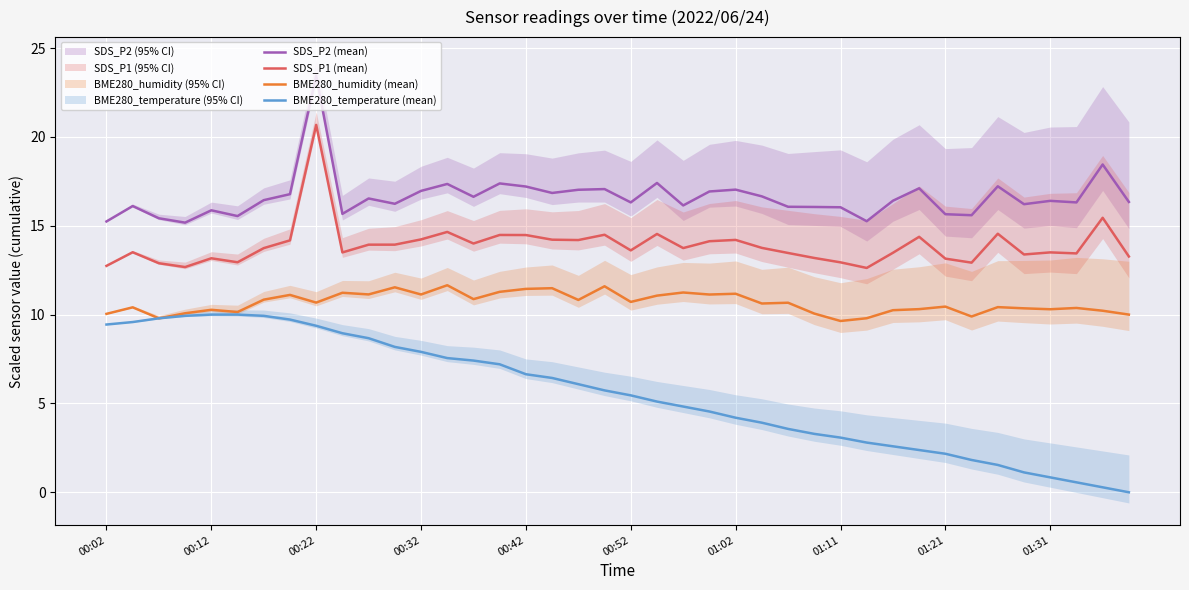

What is the sum of the SDS_P2 (mean) values at 01:31 and 01:02?

33.4